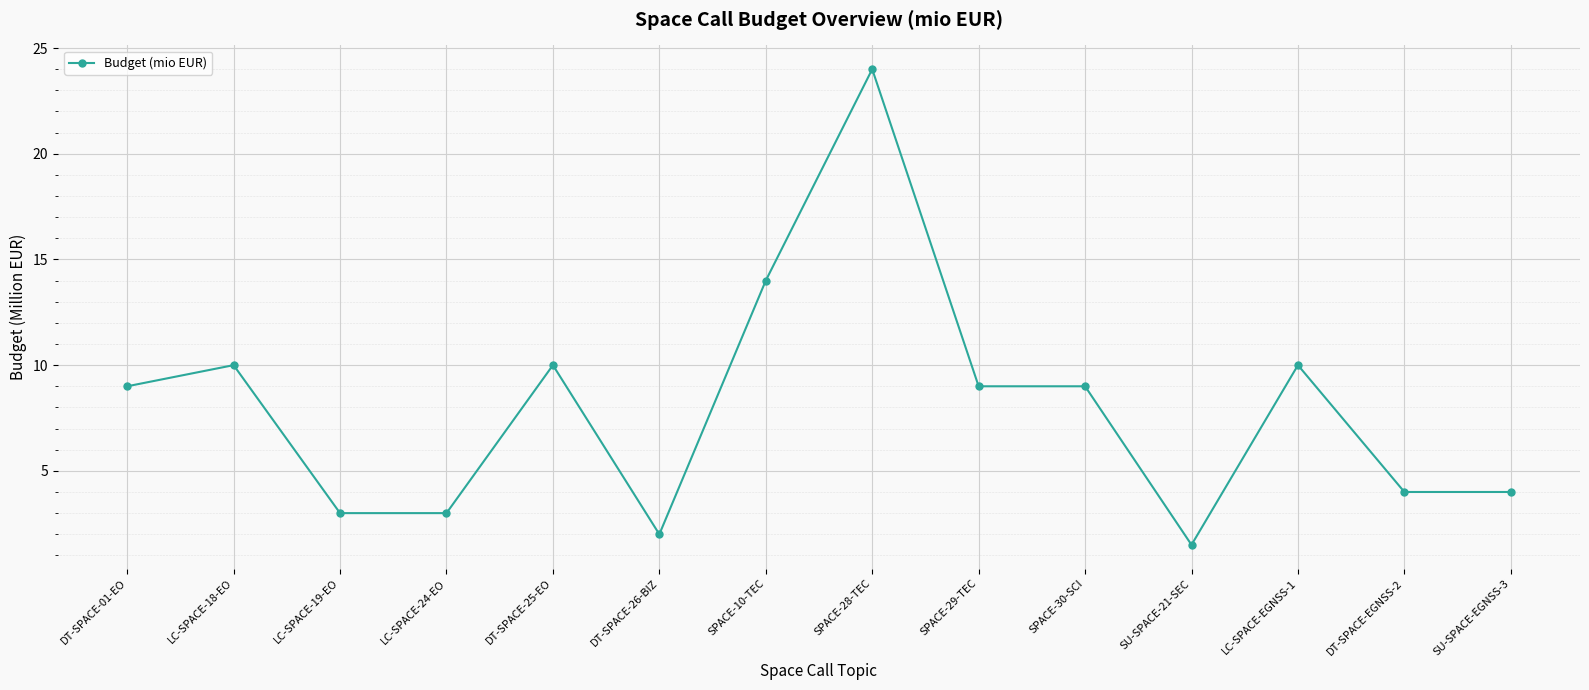

How many lines are shown in the chart?

1